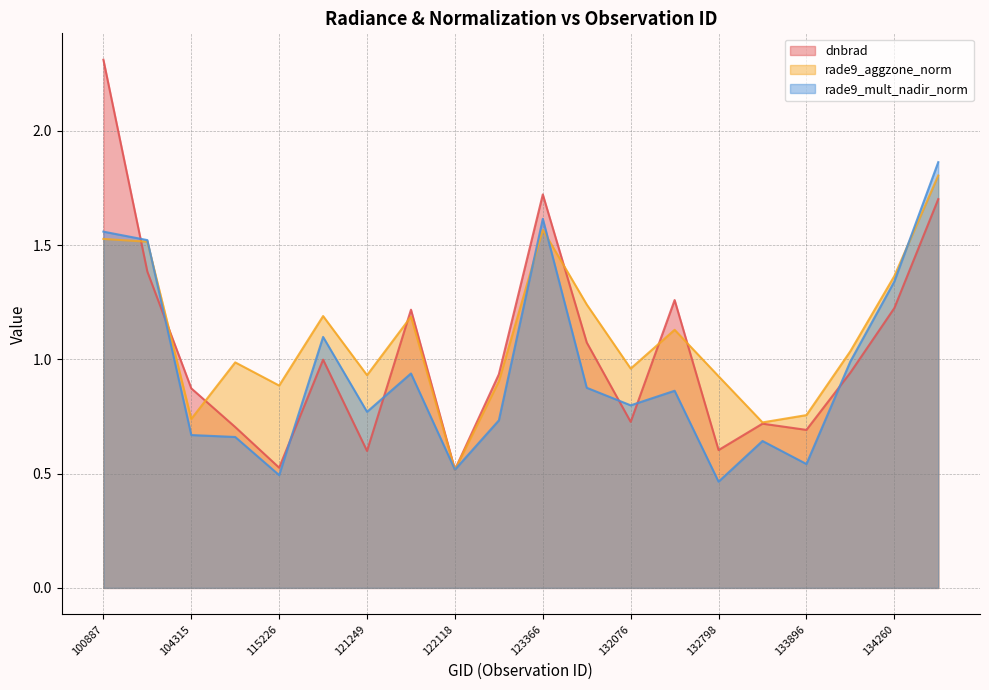

Reading left to right, what are all the values shown in this chart?

dnbrad: 2.3	1.4	0.9	0.7	0.5	1.0	0.6	1.2	0.5	0.9	1.7	1.1	0.7	1.3	0.6	0.7	0.7	0.9	1.2	1.7
rade9_aggzone_norm: 1.5	1.5	0.7	1.0	0.9	1.2	0.9	1.2	0.5	0.9	1.6	1.2	1.0	1.1	0.9	0.7	0.8	1.0	1.4	1.8
rade9_mult_nadir_norm: 1.6	1.5	0.7	0.7	0.5	1.1	0.8	0.9	0.5	0.7	1.6	0.9	0.8	0.9	0.5	0.6	0.5	1.0	1.3	1.9